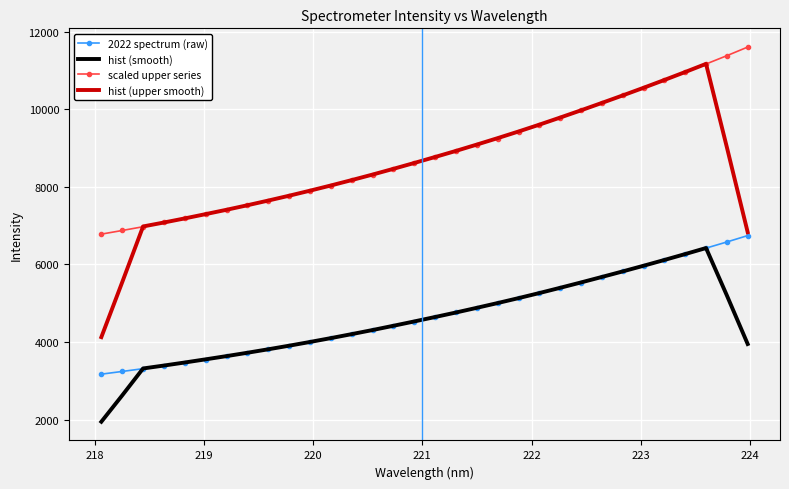

True or false: hist (upper smooth) and hist (smooth) intersect in this chart.

False